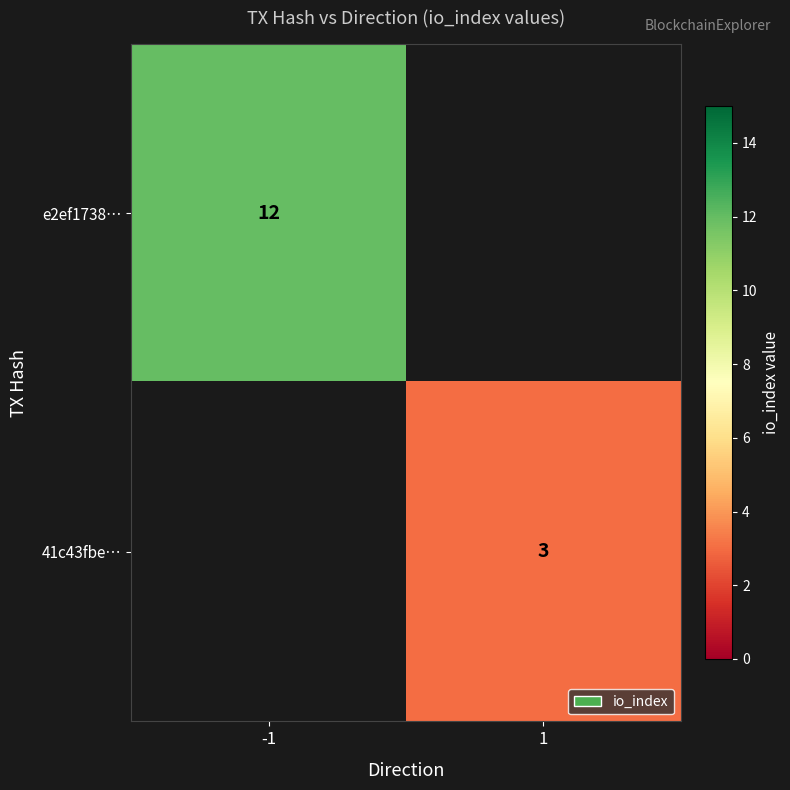

What is the greatest value displayed?

12.0